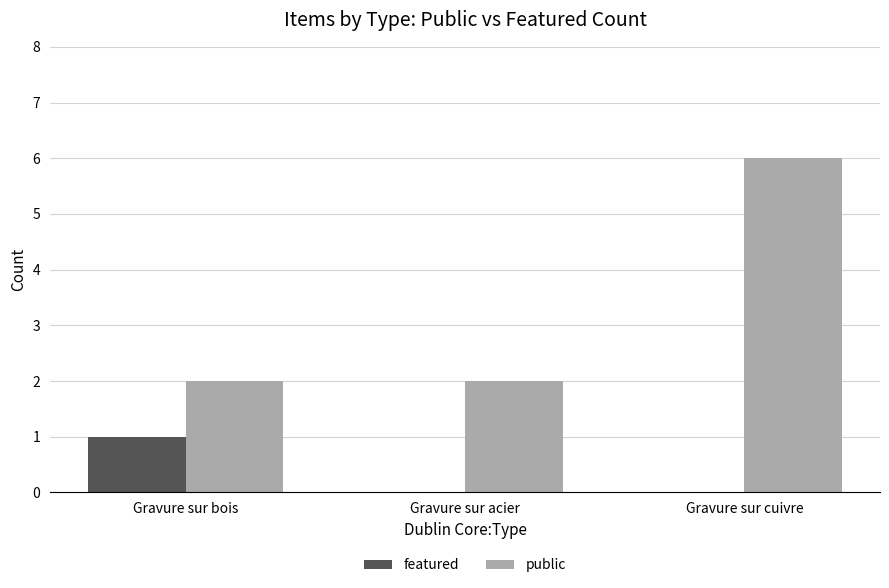

Count the number of data series in this chart.

2